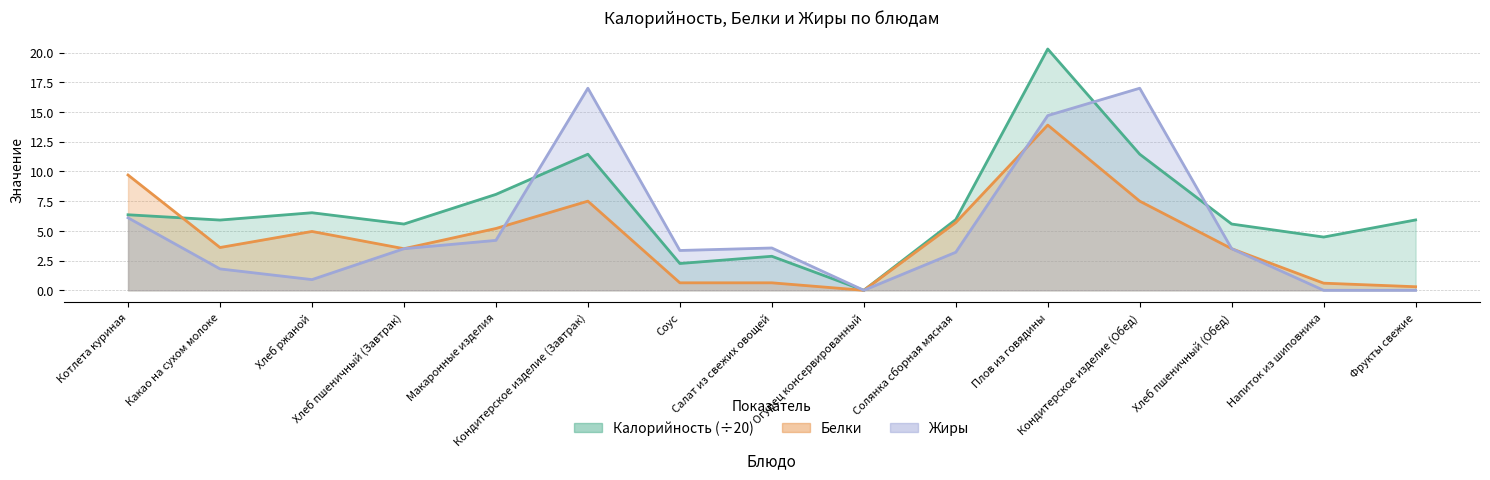

Reading left to right, list all the values displayed in this chart.

Калорийность: Котлета куриная=6.4	Какао на сухом молоке=5.9	Хлеб ржаной=6.5	Хлеб пшеничный (Завтрак)=5.6	Макаронные изделия=8.1	Кондитерское изделие (Завтрак)=11.4	Соус=2.3	Салат из свежих овощей=2.9	Огурец консервированный=0.0	Солянка сборная мясная=6.0	Плов из говядины=20.3	Кондитерское изделие (Обед)=11.4	Хлеб пшеничный (Обед)=5.6	Напиток из шиповника=4.5	Фрукты свежие=5.9
Белки: Котлета куриная=9.7	Какао на сухом молоке=3.6	Хлеб ржаной=5.0	Хлеб пшеничный (Завтрак)=3.5	Макаронные изделия=5.2	Кондитерское изделие (Завтрак)=7.5	Соус=0.6	Салат из свежих овощей=0.6	Огурец консервированный=0.0	Солянка сборная мясная=5.7	Плов из говядины=13.9	Кондитерское изделие (Обед)=7.5	Хлеб пшеничный (Обед)=3.5	Напиток из шиповника=0.6	Фрукты свежие=0.3
Жиры: Котлета куриная=6.1	Какао на сухом молоке=1.8	Хлеб ржаной=0.9	Хлеб пшеничный (Завтрак)=3.5	Макаронные изделия=4.2	Кондитерское изделие (Завтрак)=17.0	Соус=3.4	Салат из свежих овощей=3.6	Огурец консервированный=0.0	Солянка сборная мясная=3.2	Плов из говядины=14.7	Кондитерское изделие (Обед)=17.0	Хлеб пшеничный (Обед)=3.5	Напиток из шиповника=0.0	Фрукты свежие=0.0